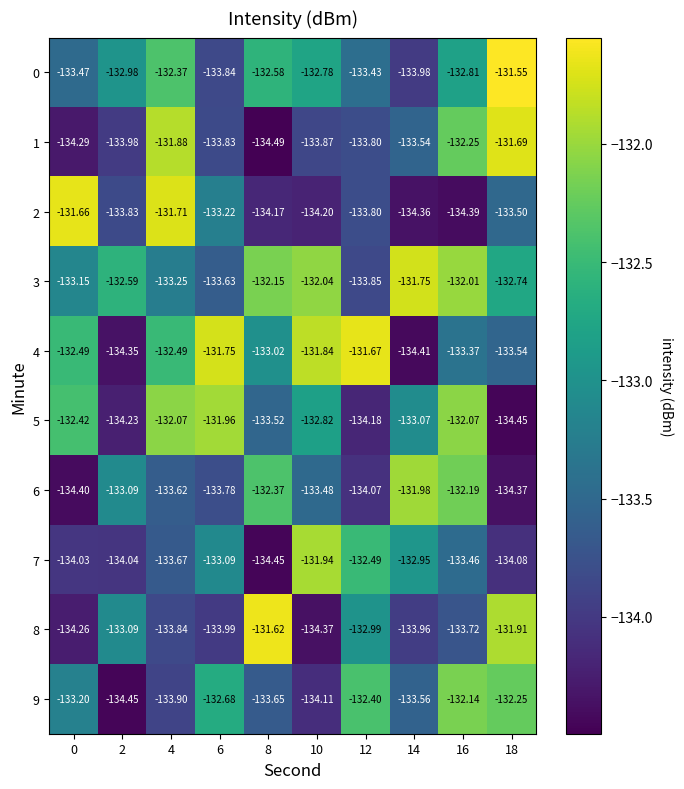

Count the number of data series in this chart.

10